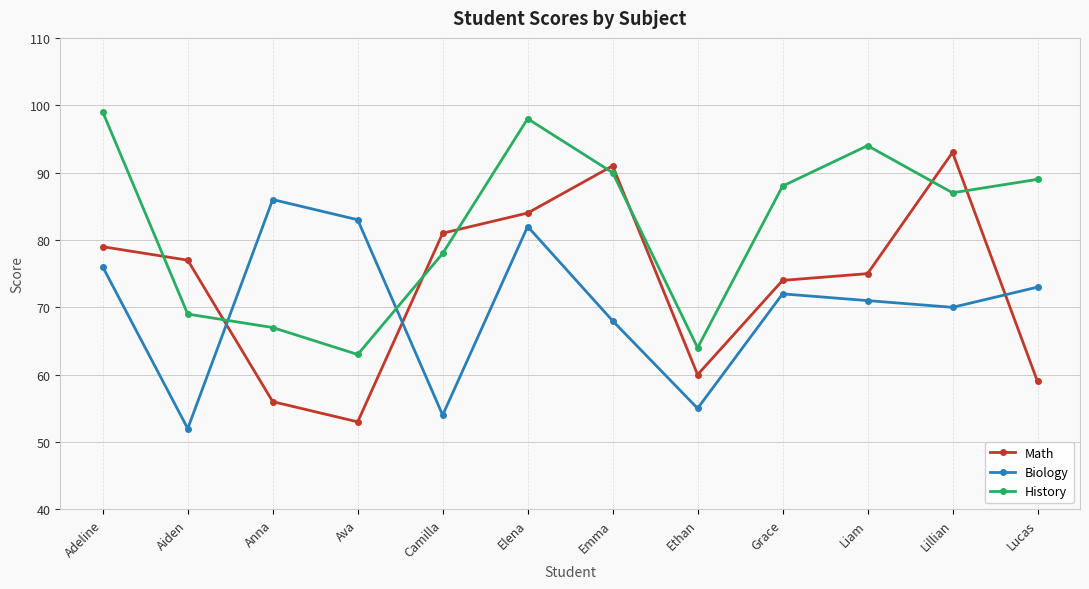

Rank the series by their average value, from highest to lowest.

History, Math, Biology